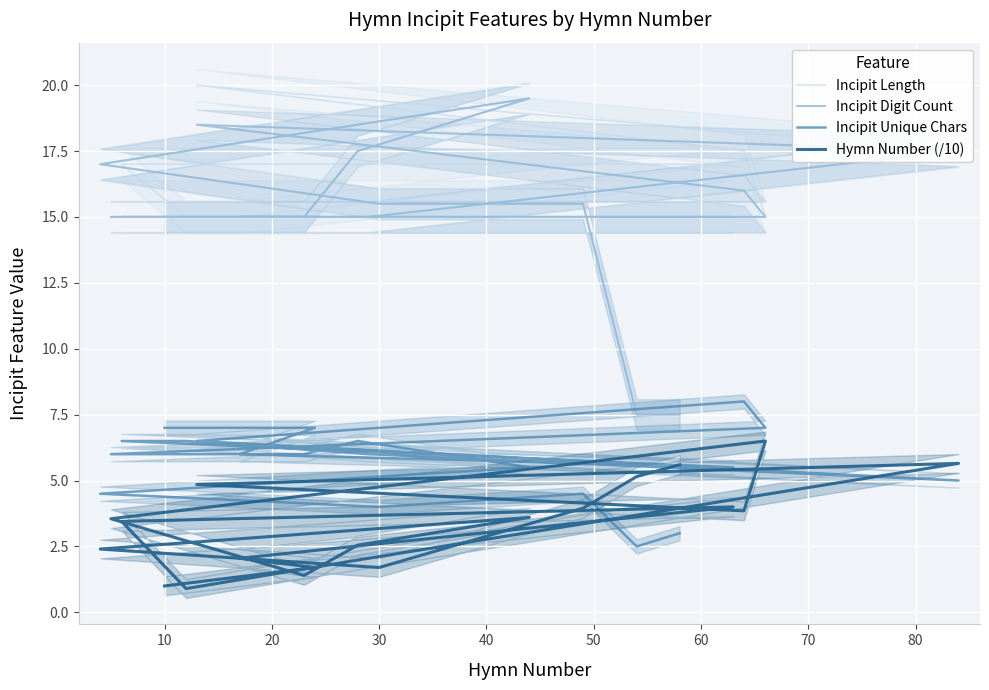

In Hymn Number (/10), how many points are higher than both neighbors (excluding endpoints)?

4